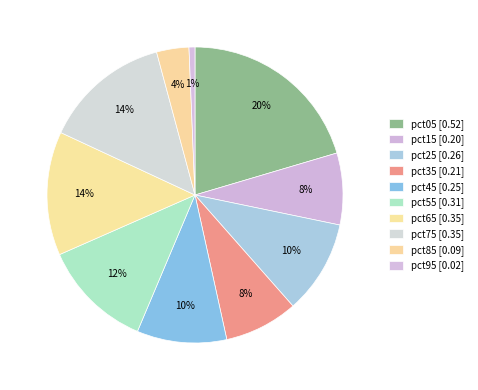

Combined, what portion of the pie is pct95 and pct65?

14.2%